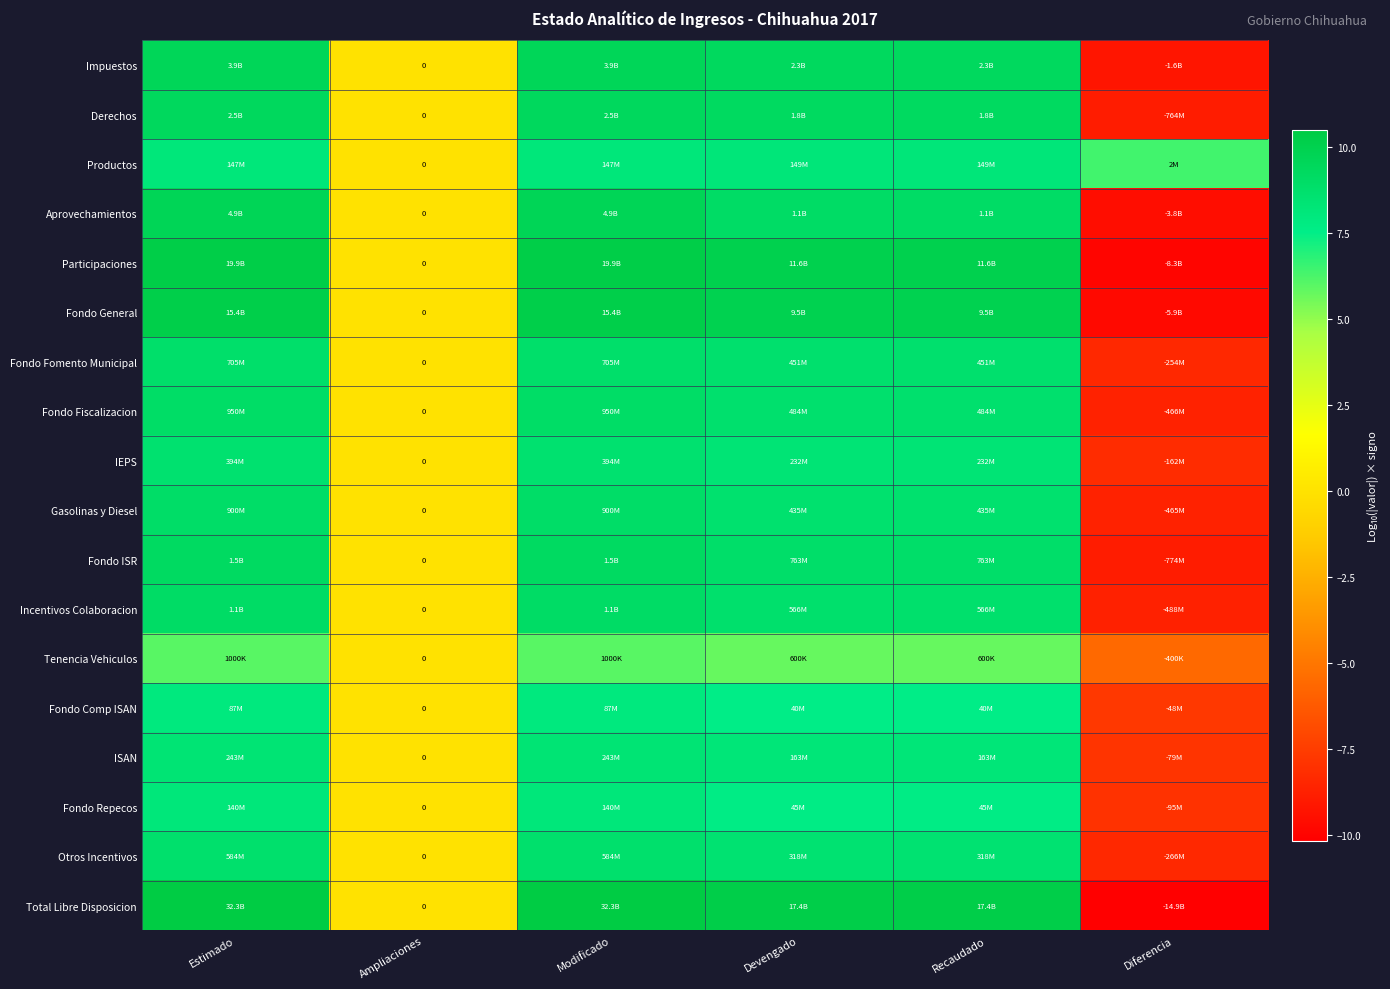

True or false: Fondo General has a value of 10.2 at Estimado.

True